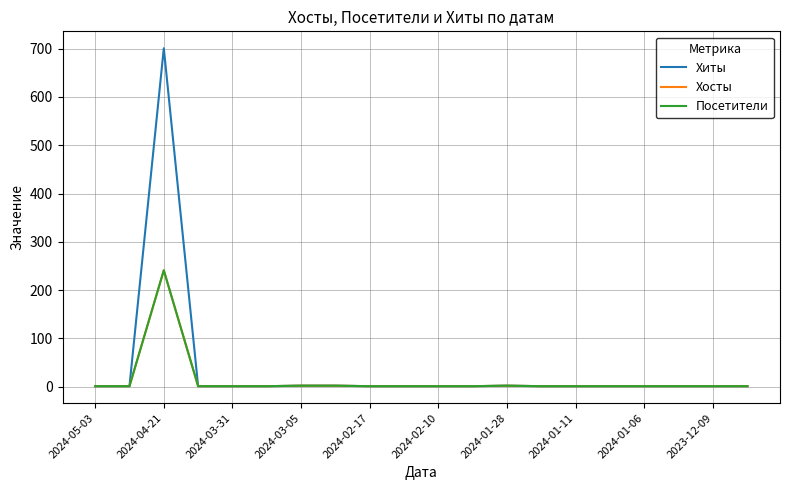

Where is Посетители nearest to the value 121?

2024-03-05